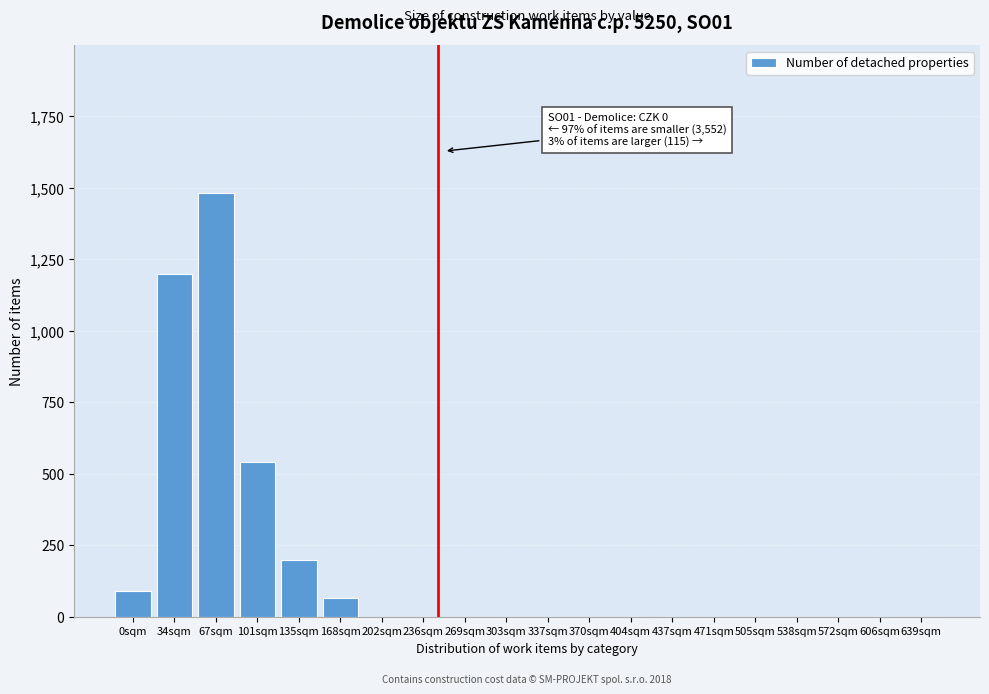

Reading left to right, transcribe all the data shown in this chart.

0sqm=90	34sqm=1200	67sqm=1480	101sqm=540	135sqm=200	168sqm=65	202sqm=0	236sqm=0	269sqm=0	303sqm=0	337sqm=0	370sqm=0	404sqm=0	437sqm=0	471sqm=0	505sqm=0	538sqm=0	572sqm=0	606sqm=0	639sqm=0